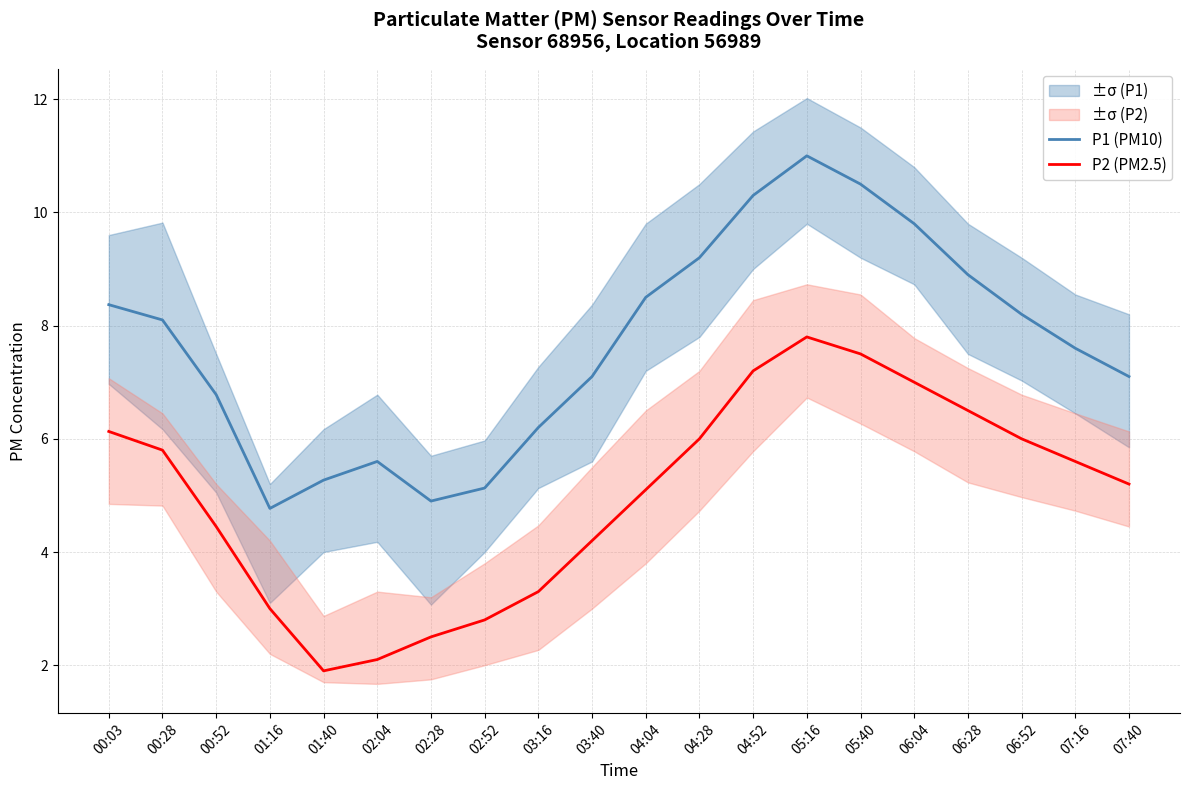

Reading right to left, transcribe all the data shown in this chart.

P1 (PM10): 7.1	7.6	8.2	8.9	9.8	10.5	11.0	10.3	9.2	8.5	7.1	6.2	5.1	4.9	5.6	5.3	4.8	6.8	8.1	8.4
P2 (PM2.5): 5.2	5.6	6.0	6.5	7.0	7.5	7.8	7.2	6.0	5.1	4.2	3.3	2.8	2.5	2.1	1.9	3.0	4.5	5.8	6.1